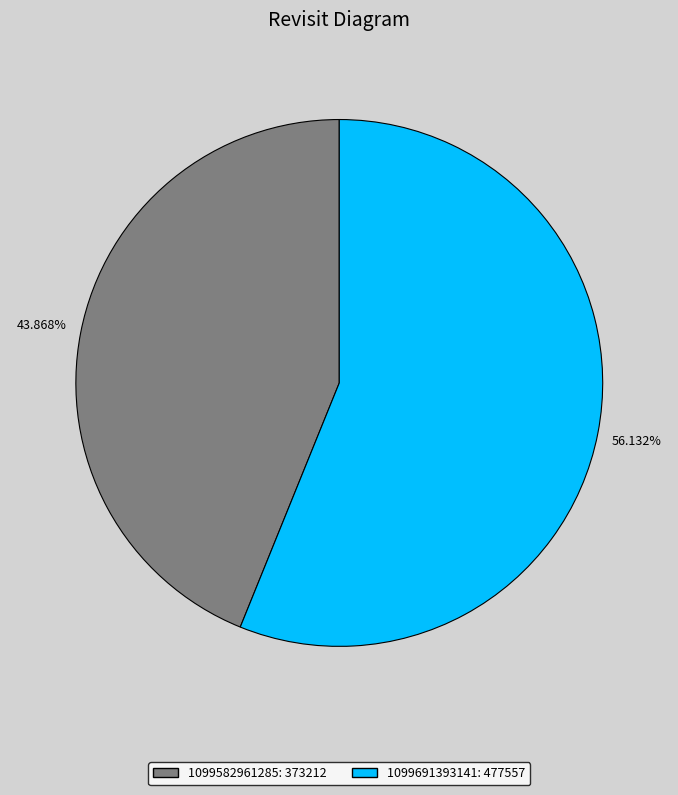

Which slice is the smallest?

1099582961285